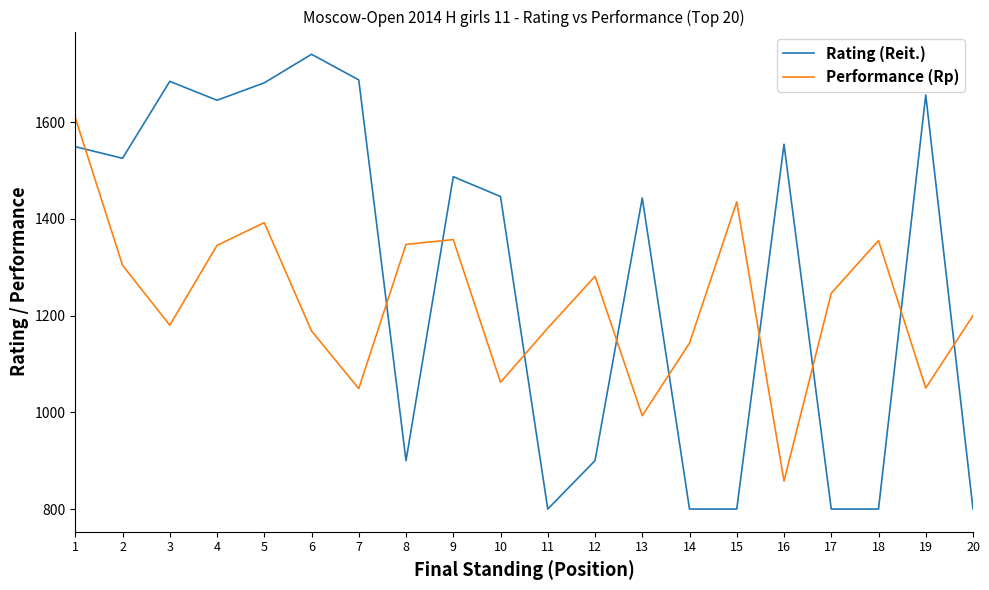

Is the value of Rating (Reit.) at 3 greater than the value of Performance (Rp) at 9?

Yes